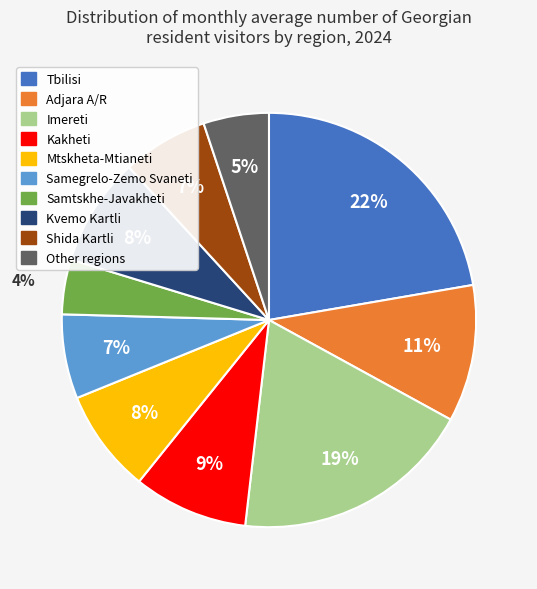

To the nearest percent, what portion does Kakheti represent?

9%